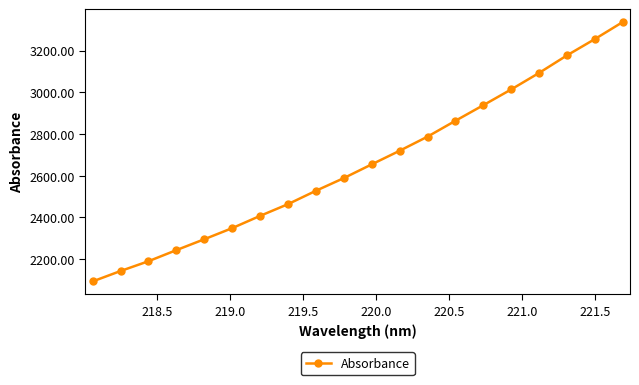

What is the value of the 15th point from the left?

2937.9